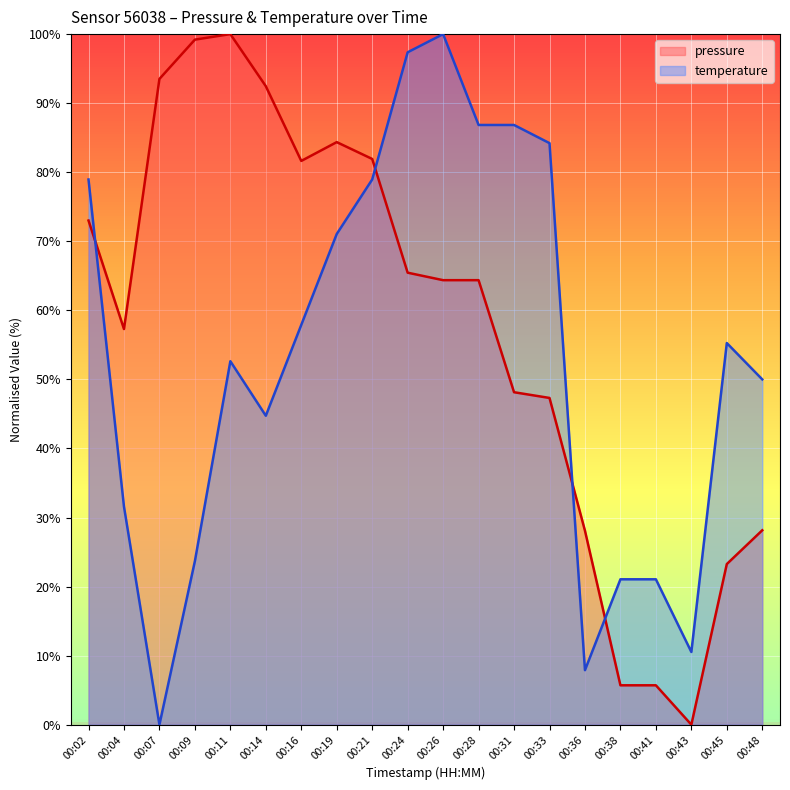

At which category does temperature reach its first local peak?

00:11